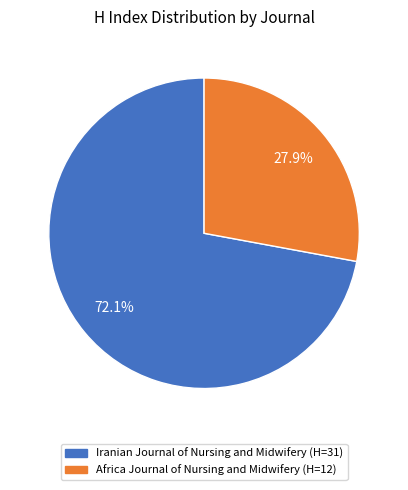

Between Iranian Journal of Nursing and Midwifery and Africa Journal of Nursing and Midwifery, which is larger?

Iranian Journal of Nursing and Midwifery